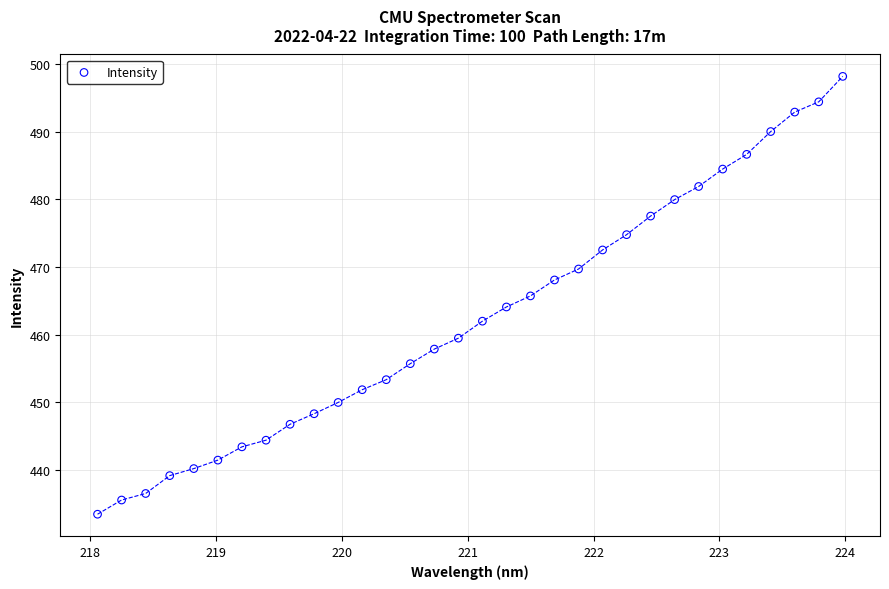

What is the range of Y values (max minus min)?

64.7